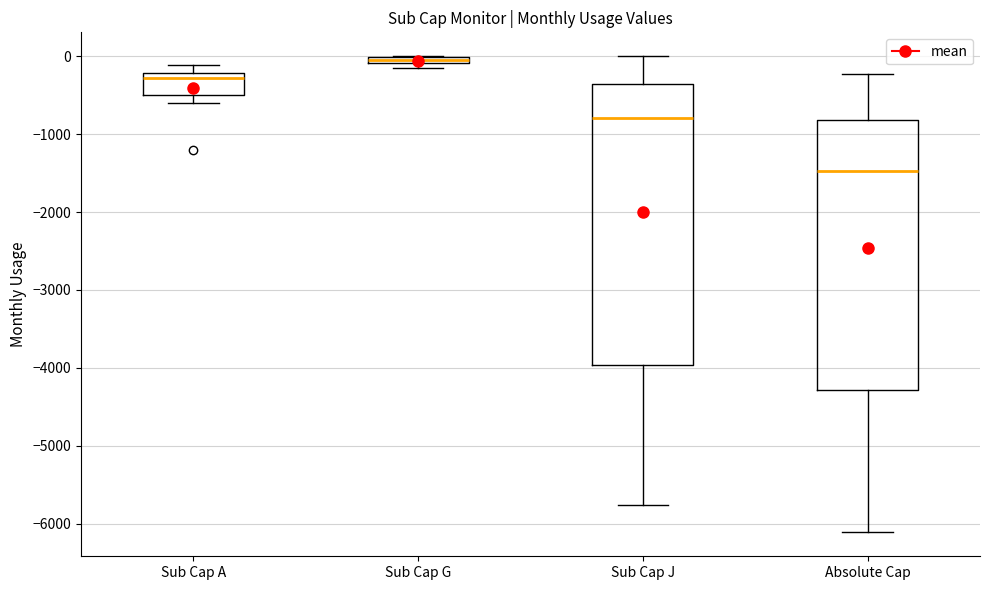

Comparing the boxes themselves (not the whiskers), which one is the tallest?

Sub Cap J